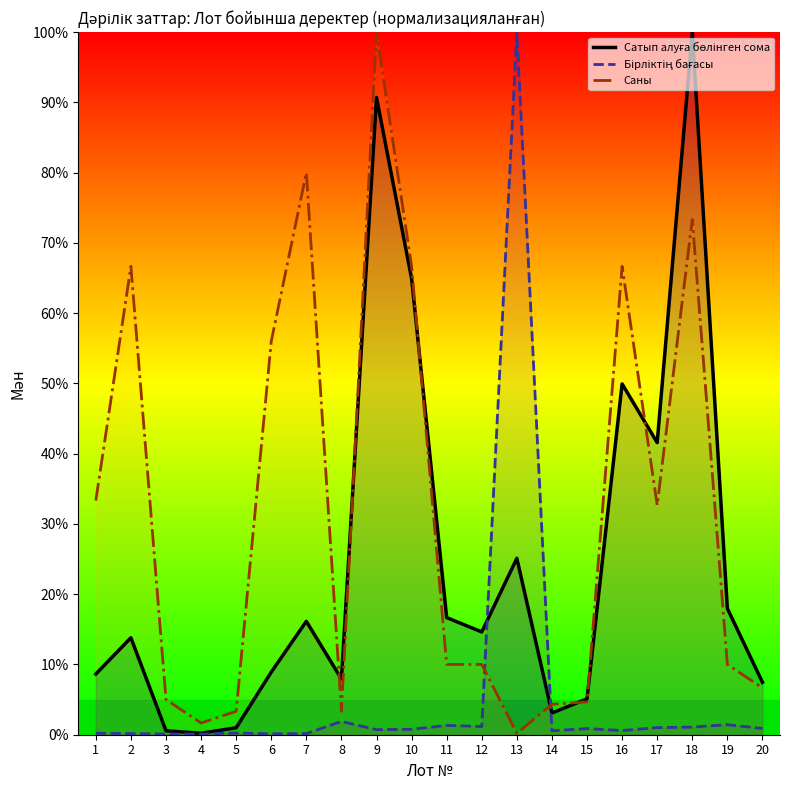

Reading right to left, what are all the values shown in this chart?

Сатып алуға бөлінген сома: 7.5	18.0	100.0	41.6	49.9	5.1	3.1	25.1	14.6	16.7	64.9	90.7	7.9	16.1	8.9	1.0	0.2	0.6	13.8	8.6
Бірліктің бағасы: 0.9	1.4	1.1	1.0	0.6	0.9	0.6	100.0	1.2	1.3	0.8	0.7	1.9	0.2	0.1	0.2	0.1	0.1	0.2	0.2
Саны: 6.7	10.0	73.3	32.7	66.7	4.7	4.3	0.2	10.0	10.0	66.7	100.0	3.3	80.0	56.0	3.3	1.7	5.0	66.7	33.3